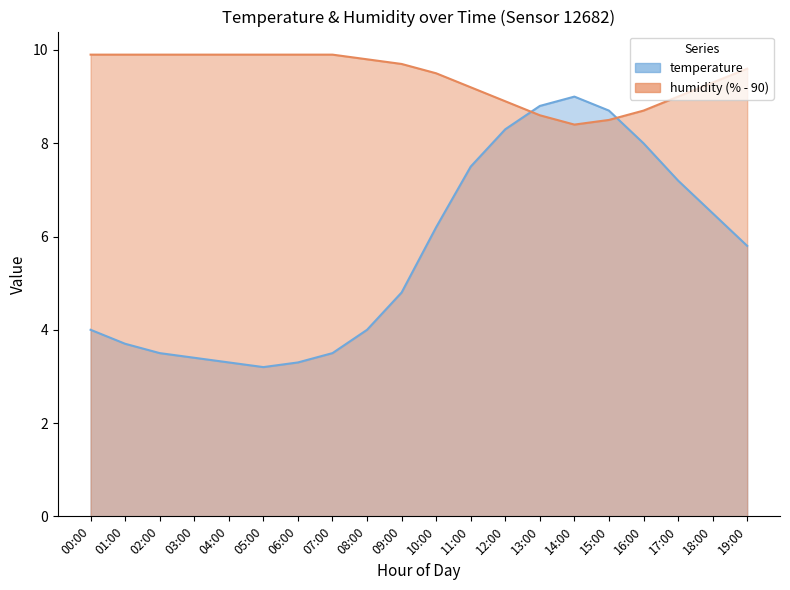

The value of humidity at 19:00 is 3.0. True or false?

False